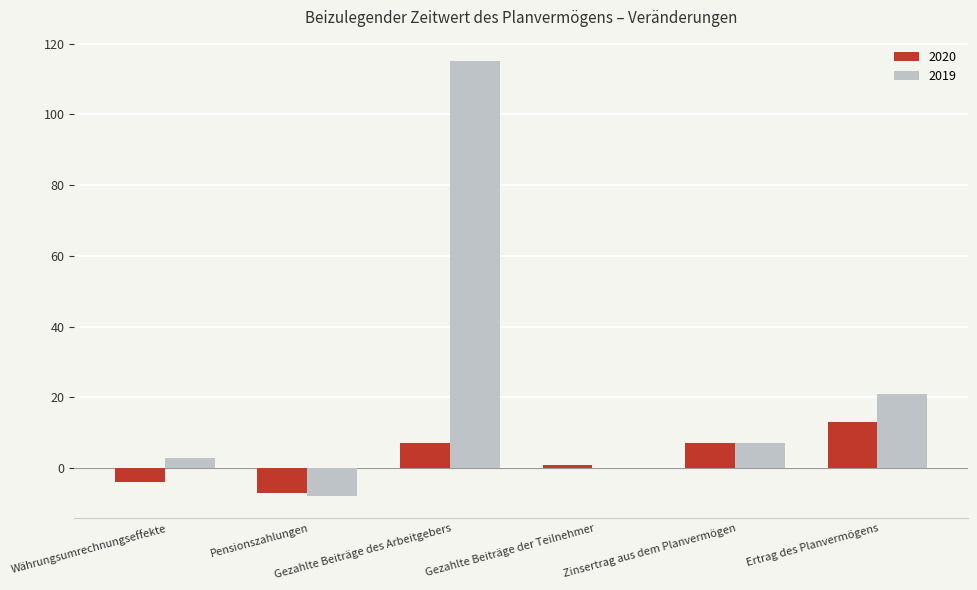

What is the greatest value displayed?

115